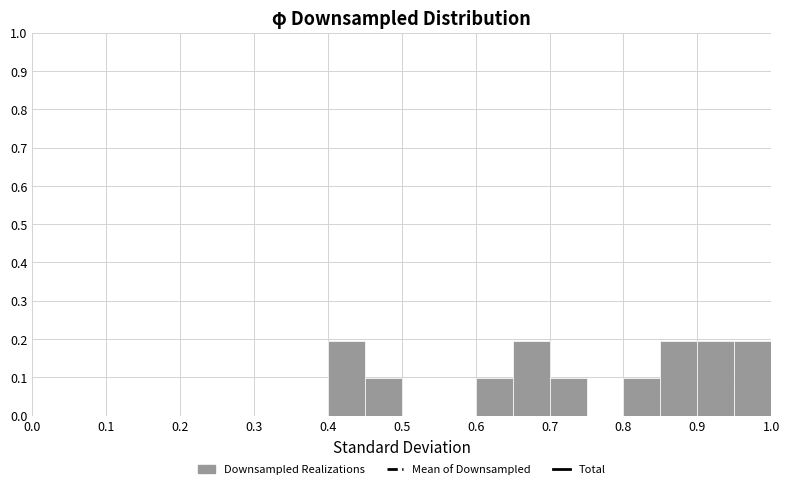

Reading left to right, list every bar in this chart as the range it spans on the x-axis followed by its height. The values are not printed on the chart, so give them approximately, as read against the axis.

0.00 to 0.05: 0
0.05 to 0.10: 0
0.10 to 0.15: 0
0.15 to 0.20: 0
0.20 to 0.25: 0
0.25 to 0.30: 0
0.30 to 0.35: 0
0.35 to 0.40: 0
0.40 to 0.45: 0.2
0.45 to 0.50: 0.1
0.50 to 0.55: 0
0.55 to 0.60: 0
0.60 to 0.65: 0.1
0.65 to 0.70: 0.2
0.70 to 0.75: 0.1
0.75 to 0.80: 0
0.80 to 0.85: 0.1
0.85 to 0.90: 0.2
0.90 to 0.95: 0.2
0.95 to 1.00: 0.2